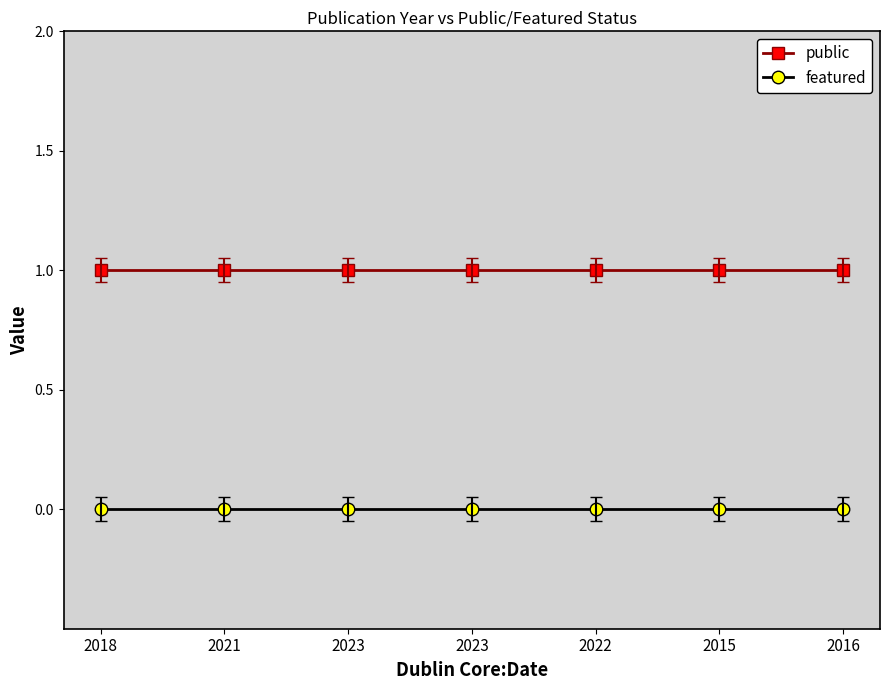

Reading left to right, list all the values displayed in this chart.

public: 1	1	1	1	1	1	1
featured: 0	0	0	0	0	0	0